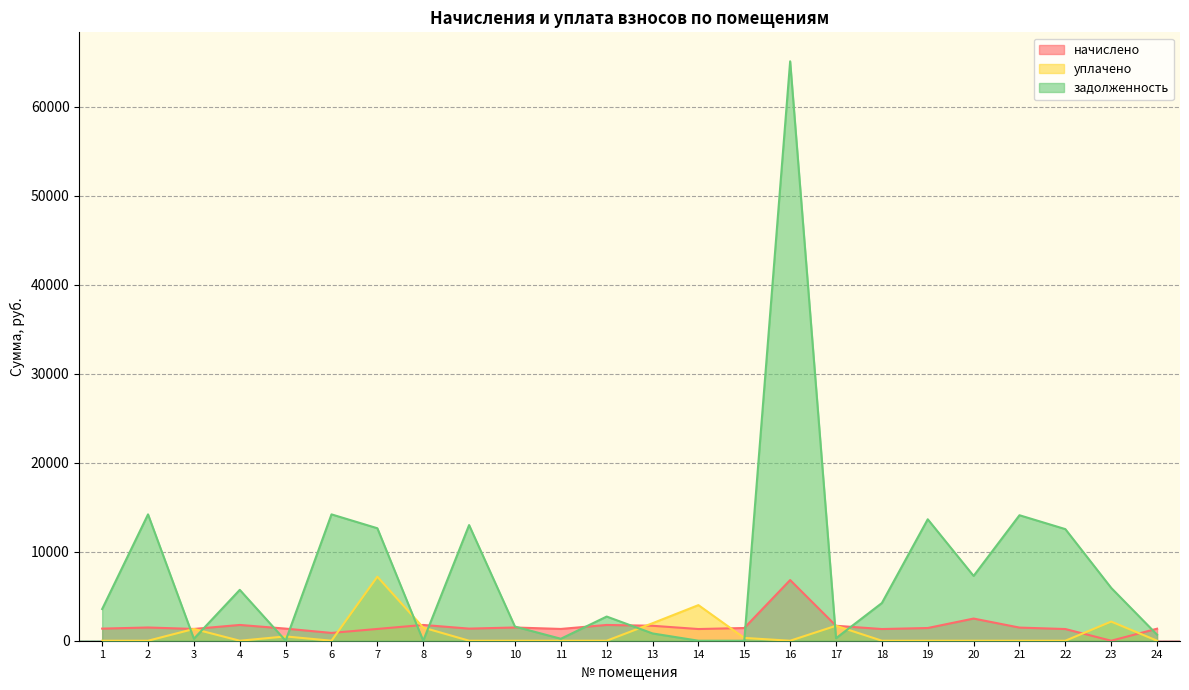

Where does the задолженность series first go above 4234?

2